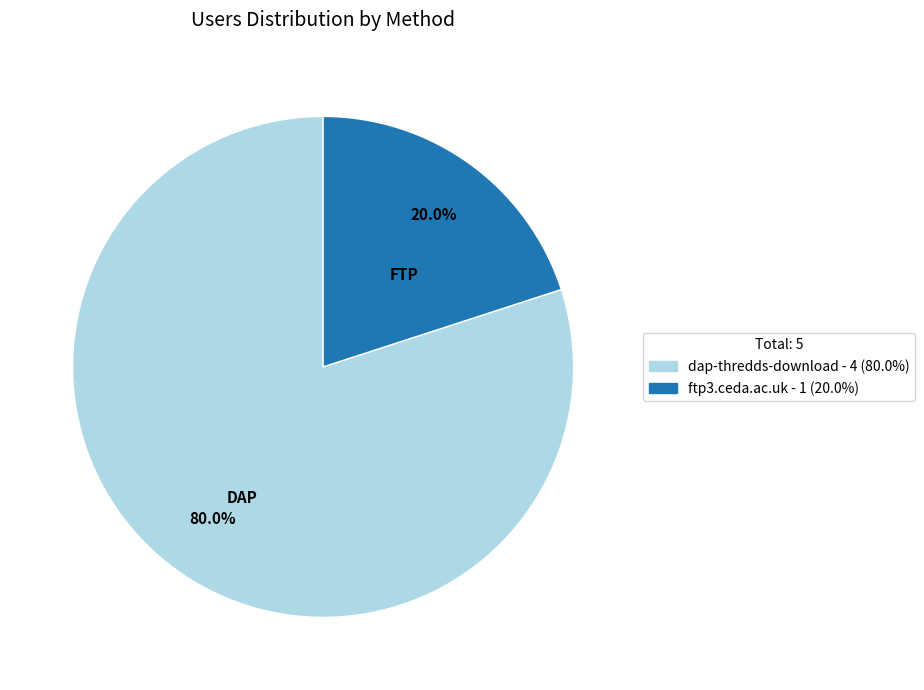

What portion of the pie excludes ftp3.ceda.ac.uk?

80.0%